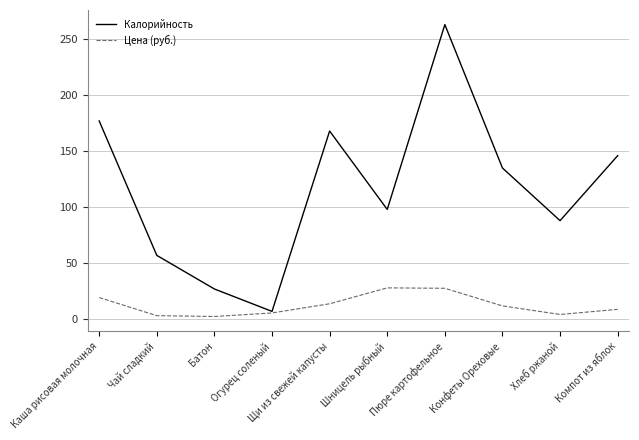

What is the spread (max minus min) of values at Компот из яблок?

137.2